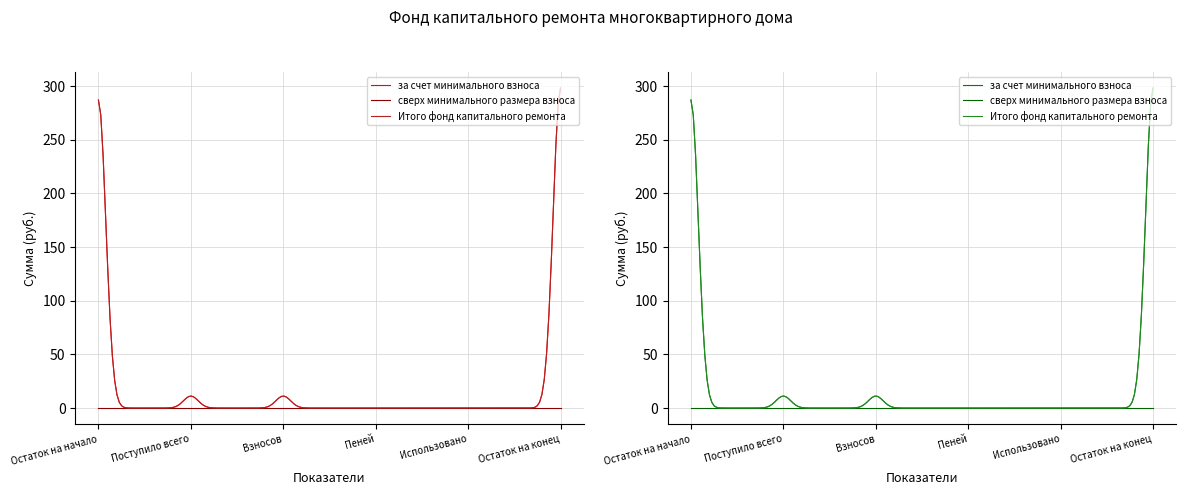

Reading right to left, extract all data points from this chart.

за счет минимального взноса: 298.2	0.0	0.0	11.2	11.2	287.0
сверх минимального размера взноса: 0.0	0.0	0.0	0.0	0.0	0.0
Итого фонд капитального ремонта: 298.2	0.0	0.0	11.2	11.2	287.0